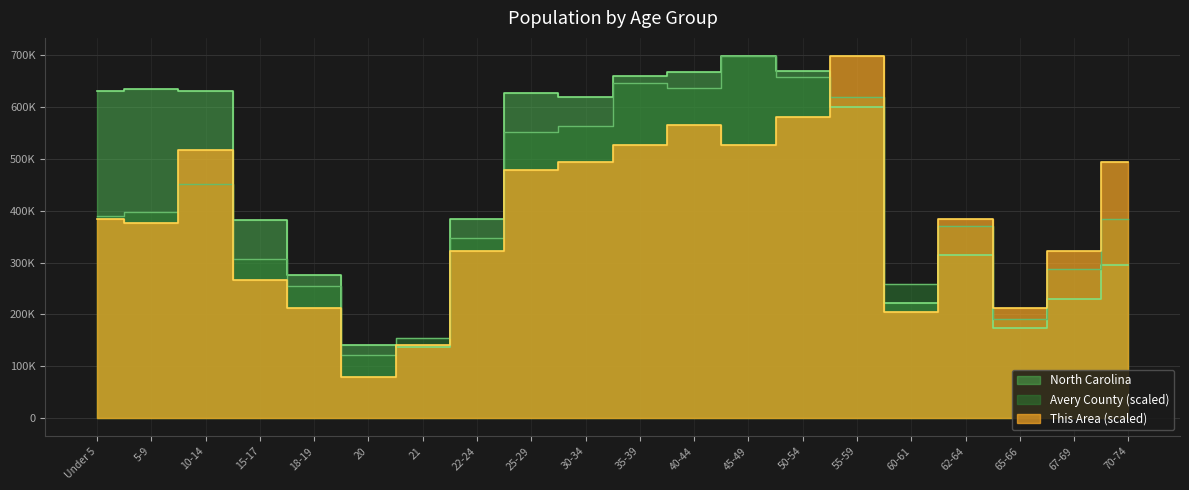

What is the difference between the Avery County values at 60-61 and 62-64?

113256.6